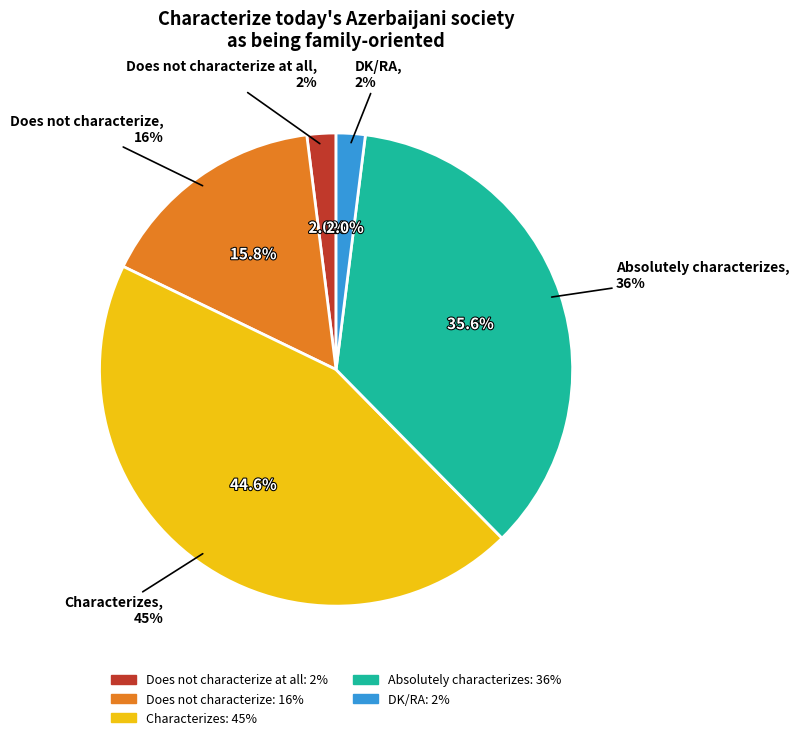

Which slice is the largest?

Characterizes